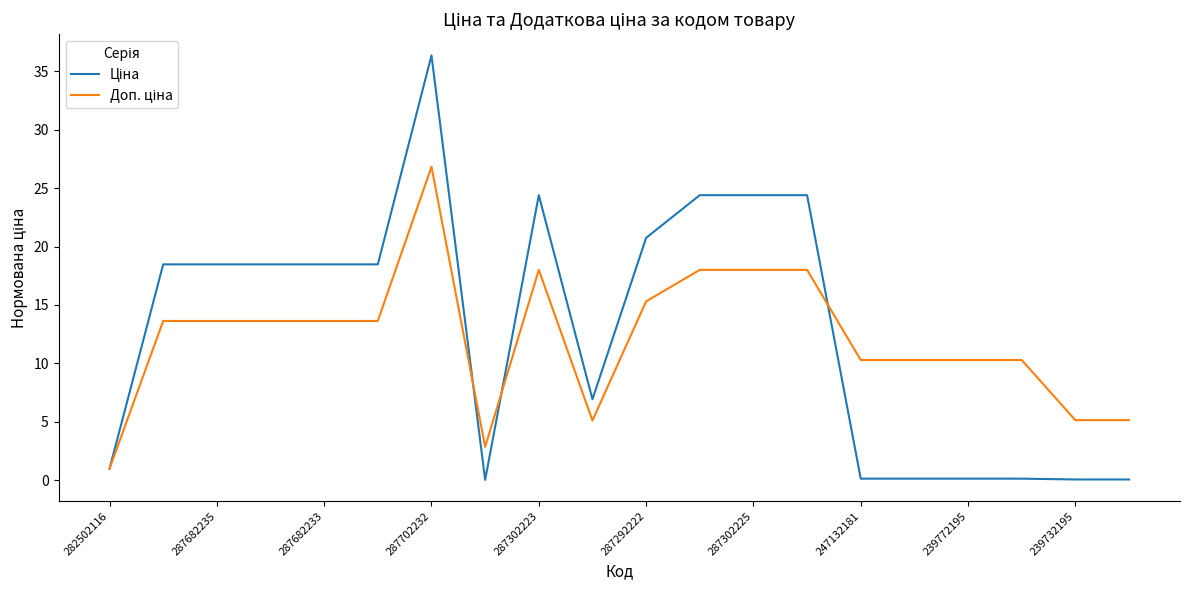

What is the sum of all Доп. ціна values?

242.7